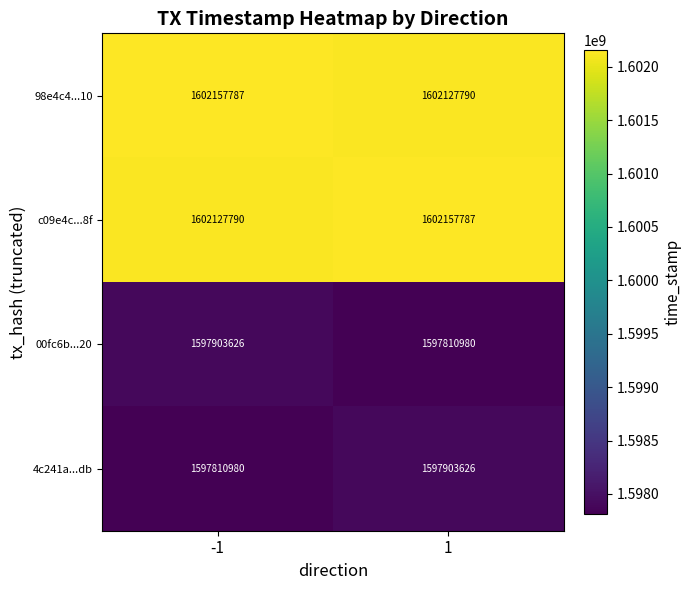

Reading left to right, what are all the values shown in this chart?

98e4c4...10: -1=1602157787	1=1602127790
c09e4c...8f: -1=1602127790	1=1602157787
00fc6b...20: -1=1597903626	1=1597810980
4c241a...db: -1=1597810980	1=1597903626